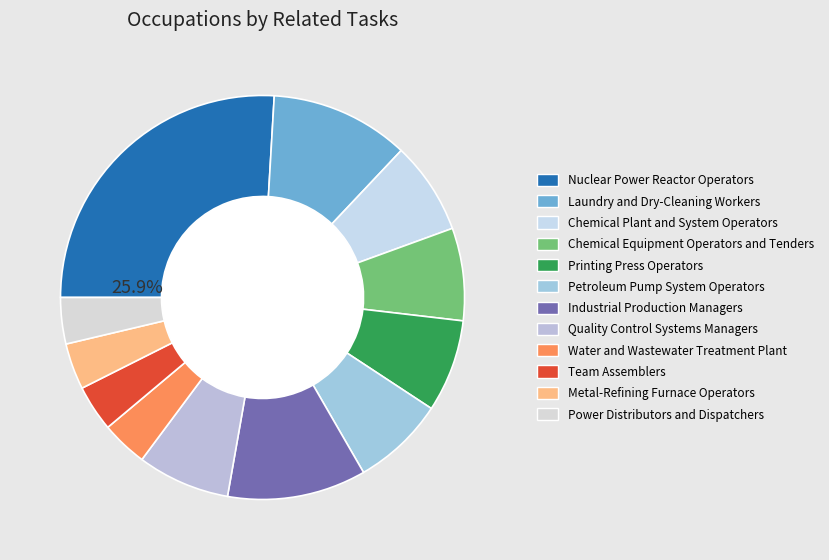

To the nearest percent, what percentage of the pie is Petroleum Pump System Operators?

7%